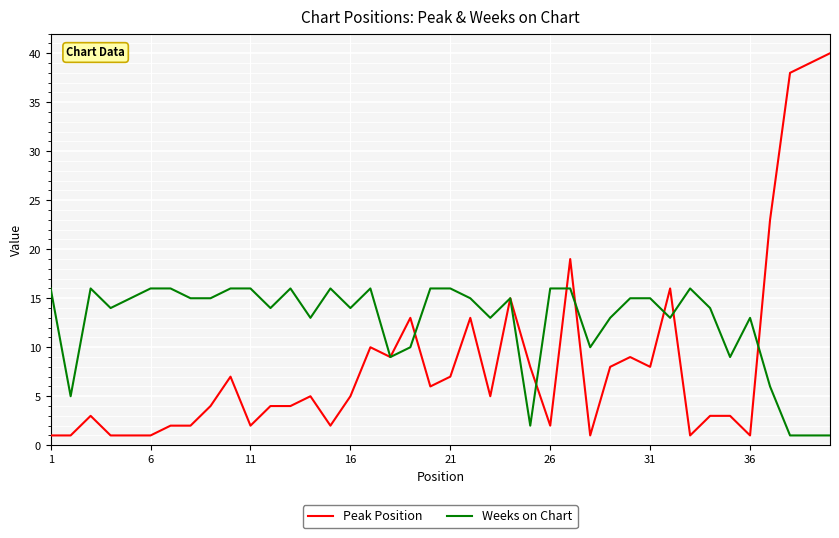

How many distinct data groups are displayed?

2